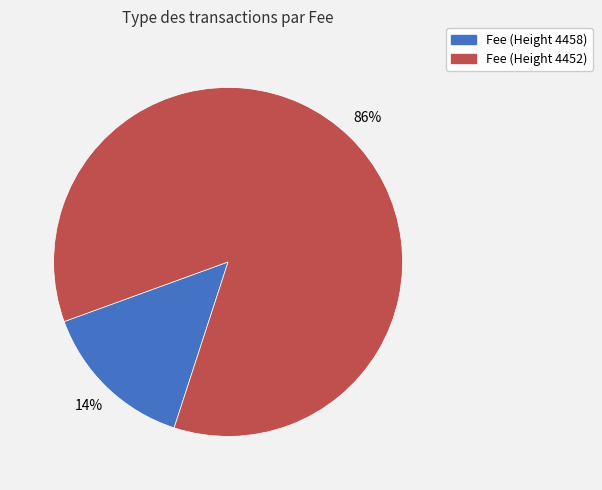

Is there a majority slice in this chart?

Yes